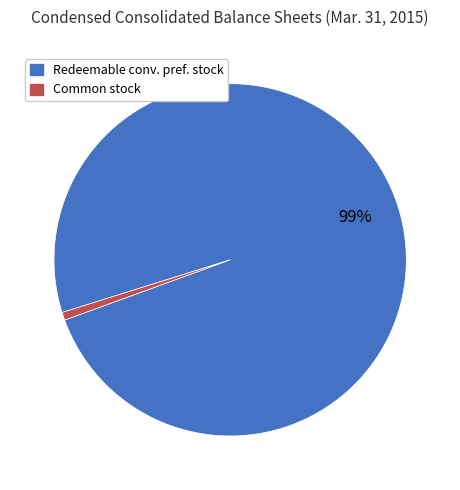

Does any single category account for the majority?

Yes